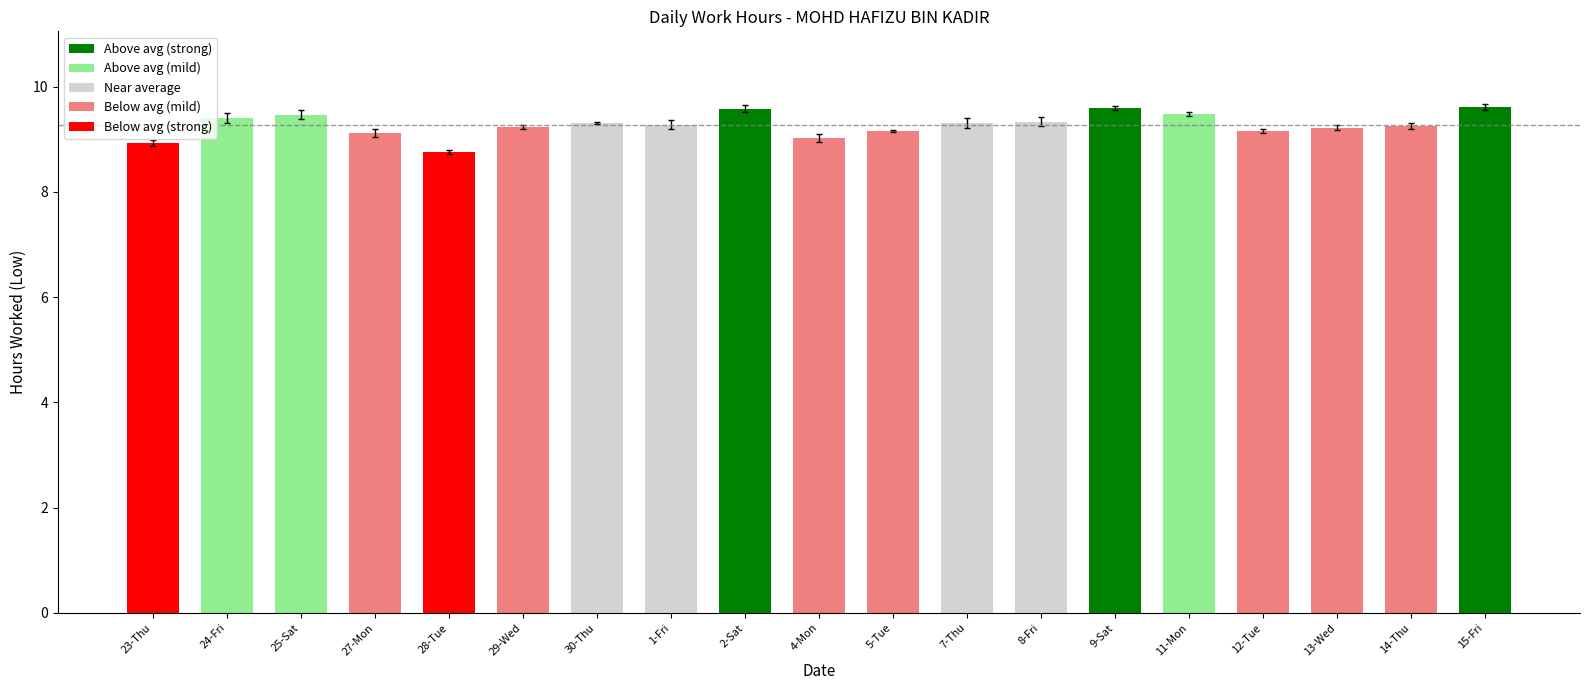

What value does the data have at 2-Sat?

9.6